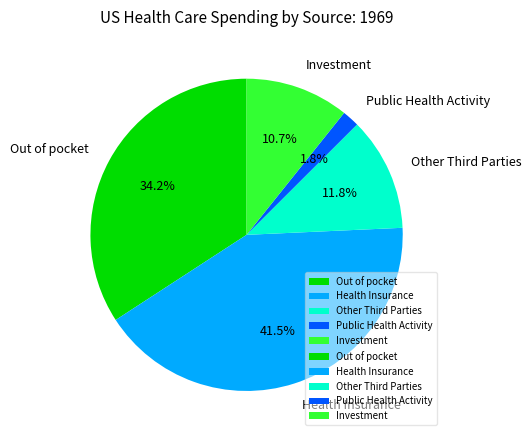

Which category has the smallest portion of the pie?

Public Health Activity